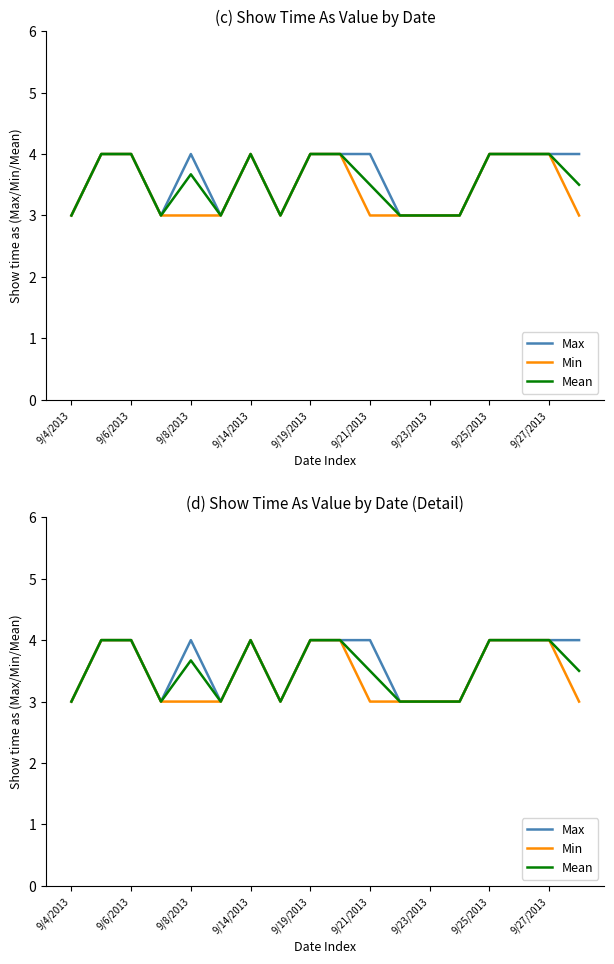

Reading right to left, what are all the values shown in this chart?

Max: 4.0	4.0	4.0	4.0	3.0	3.0	3.0	4.0	4.0	4.0	3.0	4.0	3.0	4.0	3.0	4.0	4.0	3.0
Min: 3.0	4.0	4.0	4.0	3.0	3.0	3.0	3.0	4.0	4.0	3.0	4.0	3.0	3.0	3.0	4.0	4.0	3.0
Mean: 3.5	4.0	4.0	4.0	3.0	3.0	3.0	3.5	4.0	4.0	3.0	4.0	3.0	3.7	3.0	4.0	4.0	3.0